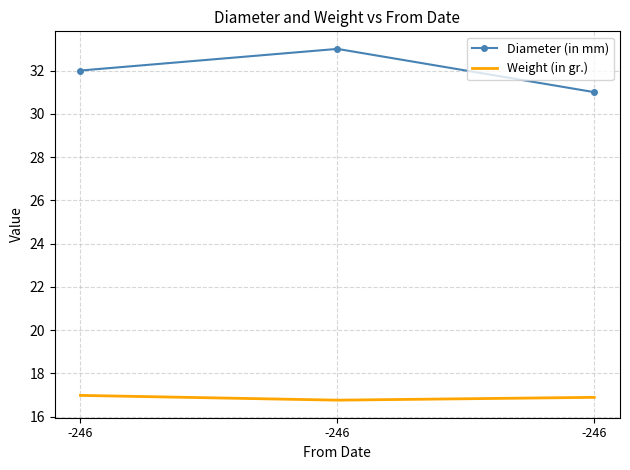

What is the spread (max minus min) of values at -246?

15.0